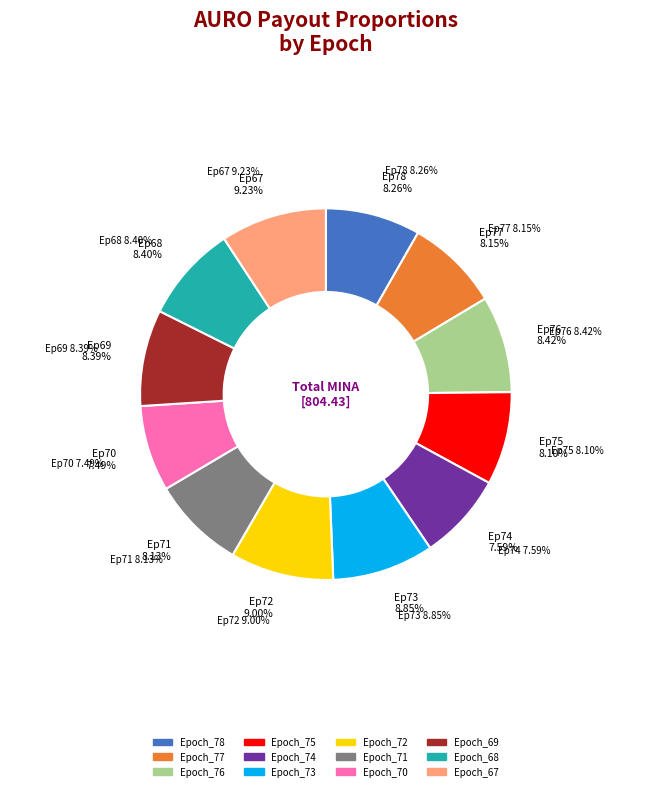

Combined, what portion of the pie is Epoch_70 and Epoch_77?

15.6%